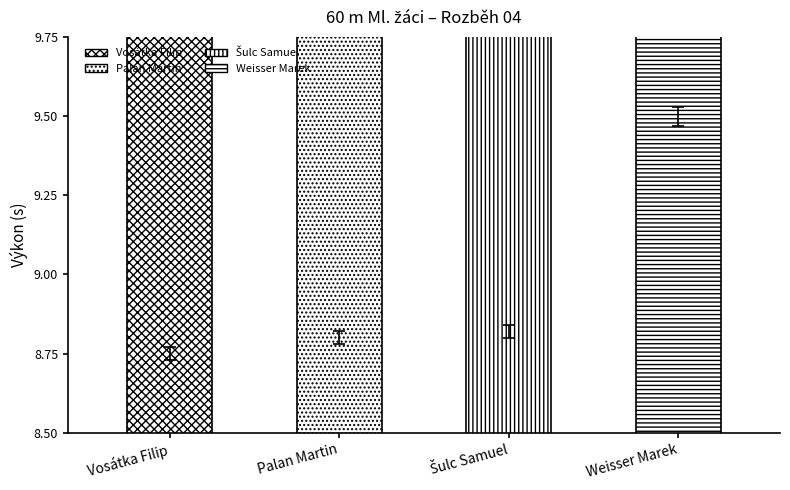

What is the difference between the maximum and second lowest values in the Výkon series?

0.7